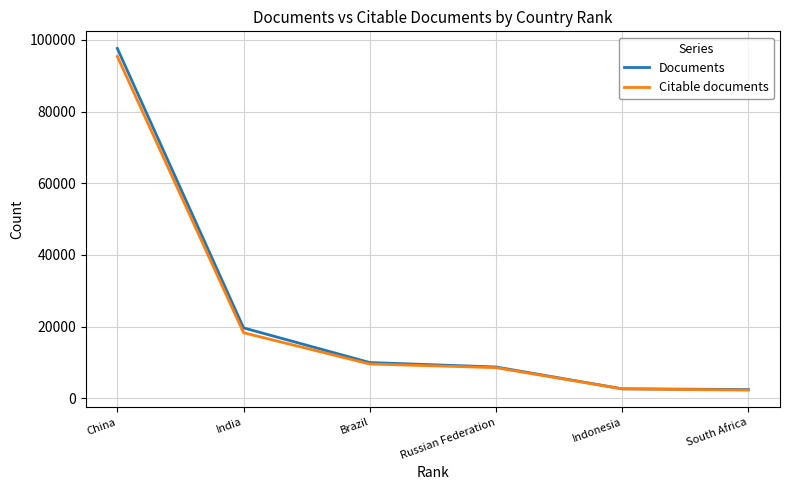

Which series changed the most between India and Indonesia?

Documents